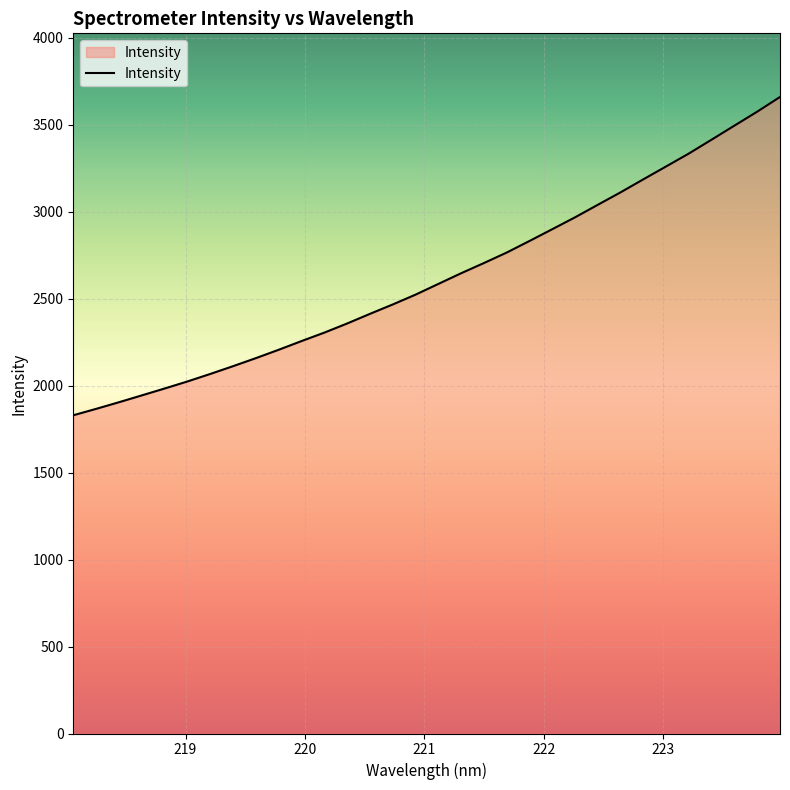

What is the maximum value shown in the chart?

3658.7